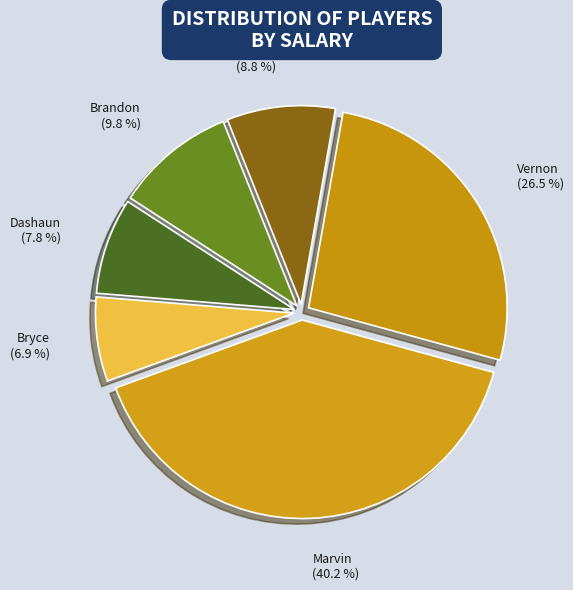

Which slice is the largest?

Marvin